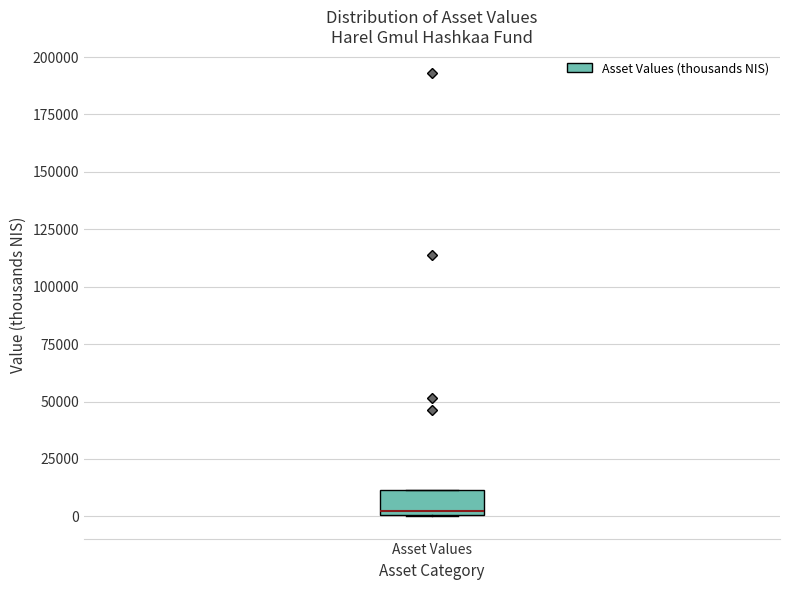

Read this box plot against the y-axis: the position of the median line, the range covered by the box, and the ends of both whiskers. The values are not printed on the chart, so give them approximately, as read against the axis.

median 0 (just above the box's lower edge), box 0 to 10000, whiskers 0 to 10000